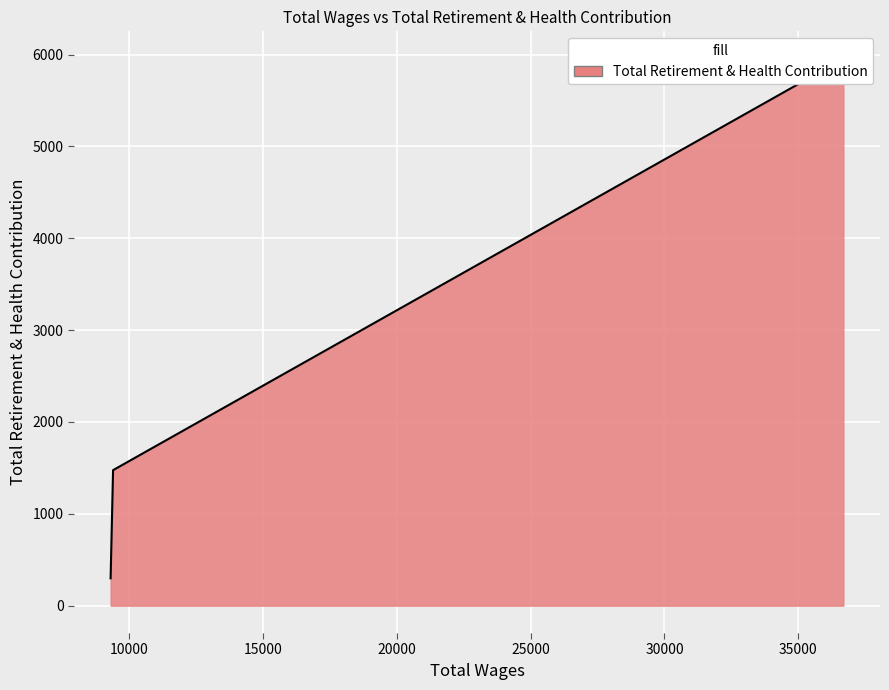

True or false: the data shows 2372 at 9338.0.

False